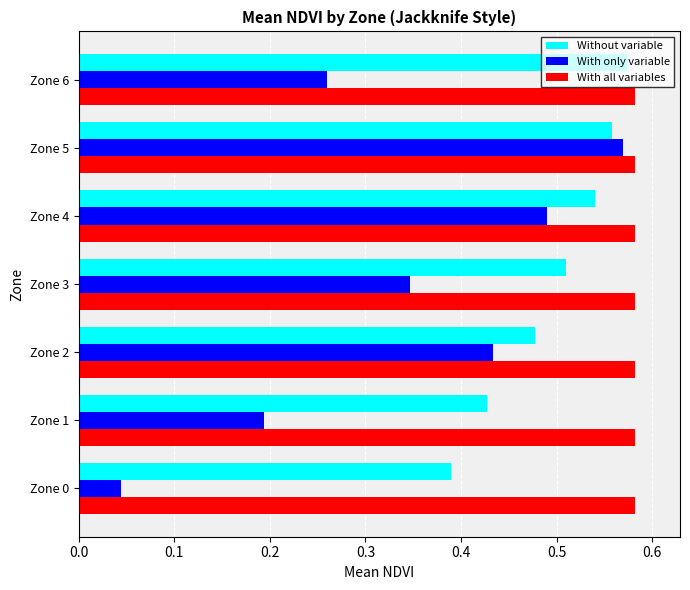

The With only variable series shows 0.4 at Zone 5. True or false?

False